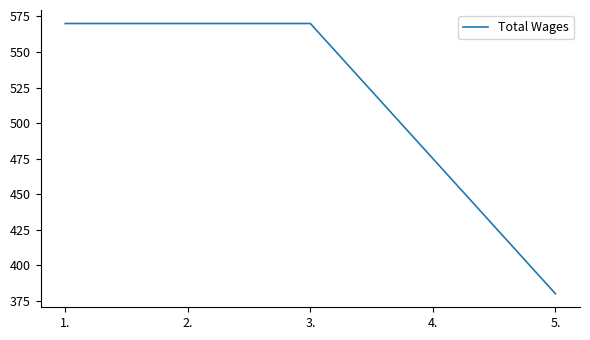

Approximately how many times larger is the value at 3. compared to 4.?

1.2